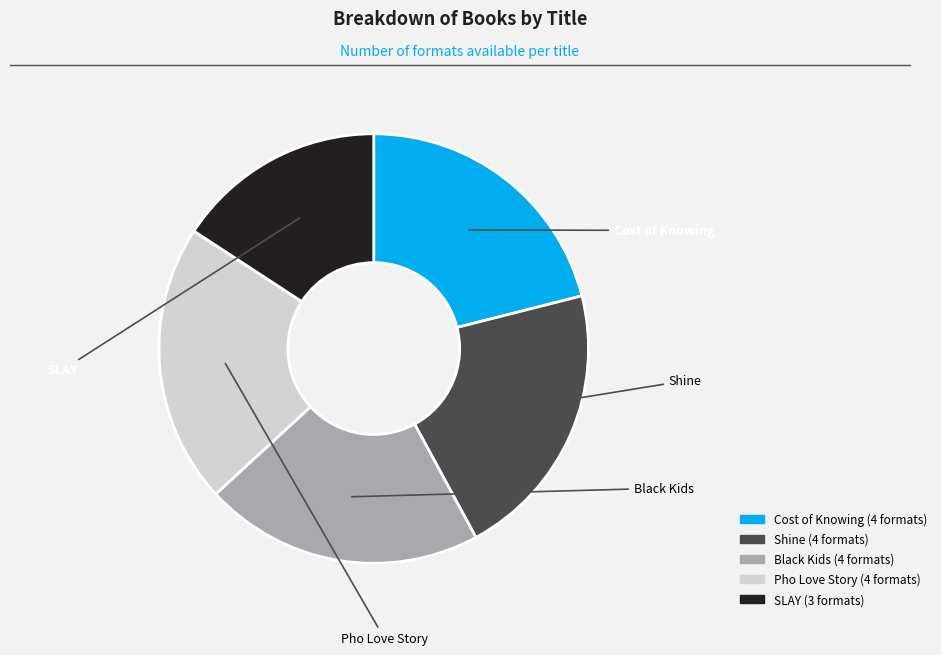

Approximately how many times larger is the value at Black Kids compared to Pho Love Story?

1.0